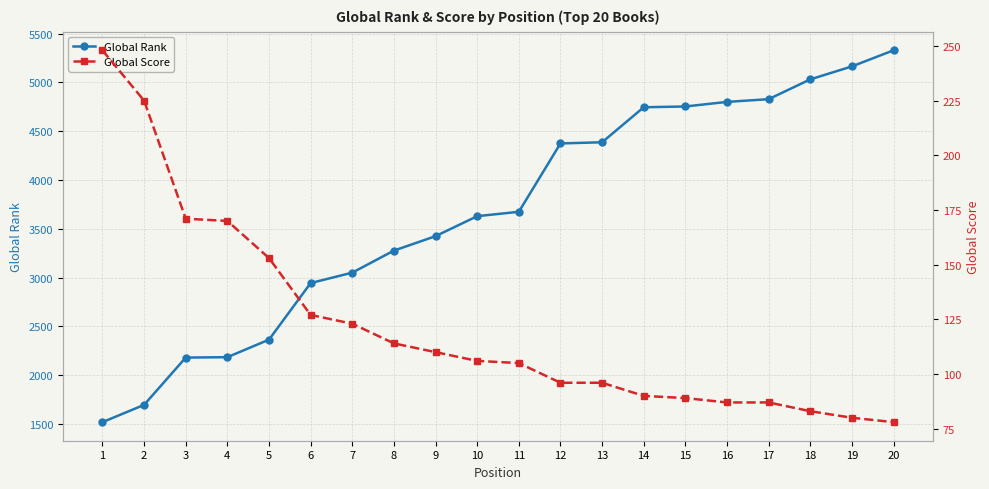

What is the sum of all Global Score values?

2438